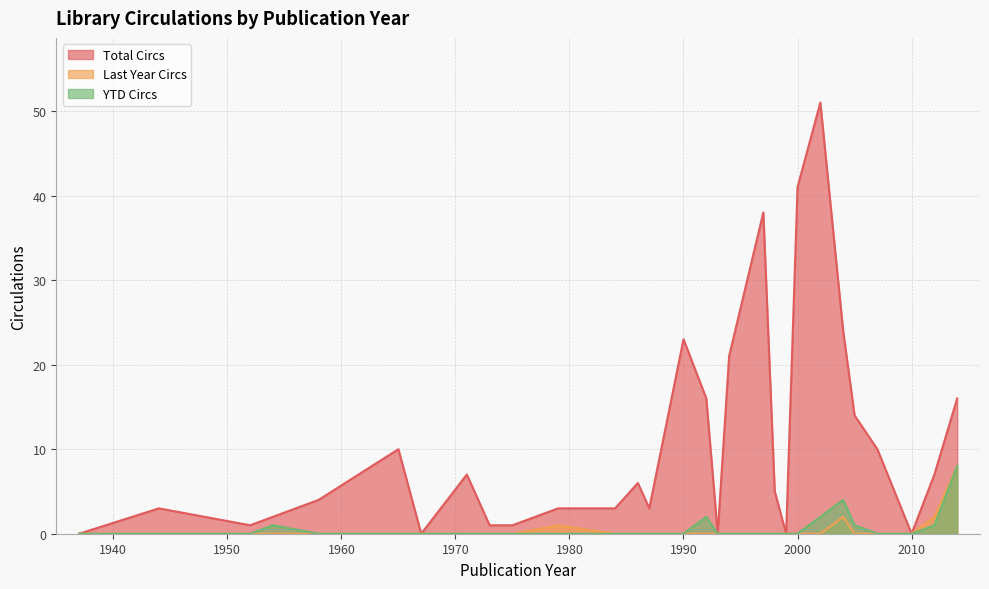

True or false: Total Circs has more than 1 points higher than both neighbors.

True